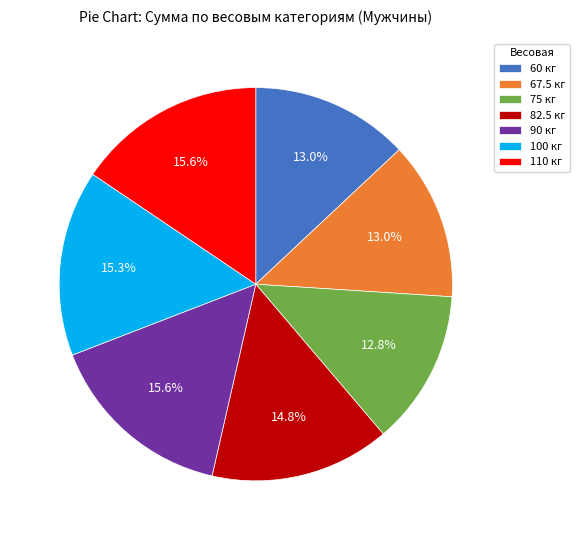

What is the ratio of the value at 90 to the value at 100?

1.0